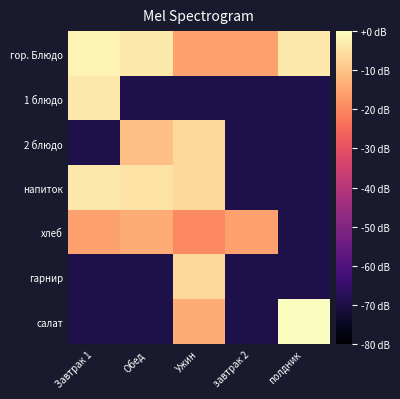

Which series has the largest range (max minus min)?

салат